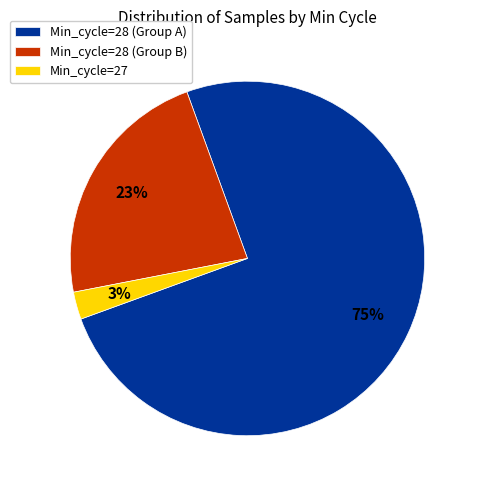

Which has a higher value, Min_cycle=28 (Group A) or Min_cycle=27?

Min_cycle=28 (Group A)